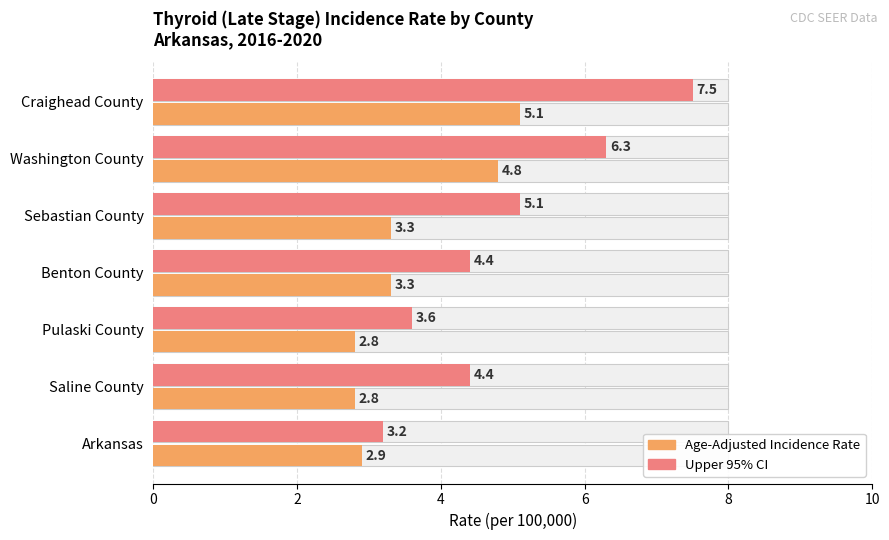

Rank the series by their average value, from lowest to highest.

Age-Adjusted Incidence Rate, Upper 95% CI